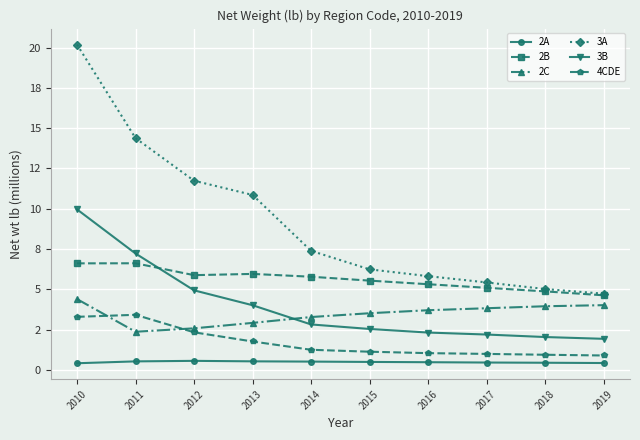

What is the approximate value of 4CDE at 2018?

0.9